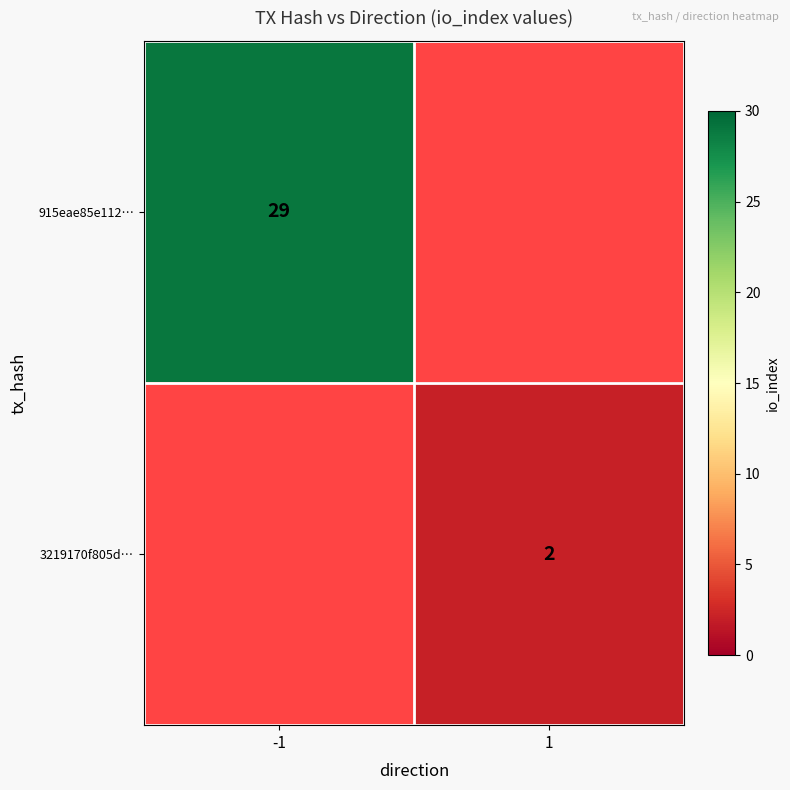

The value of 915eae85e112… at -1 is 29. True or false?

True